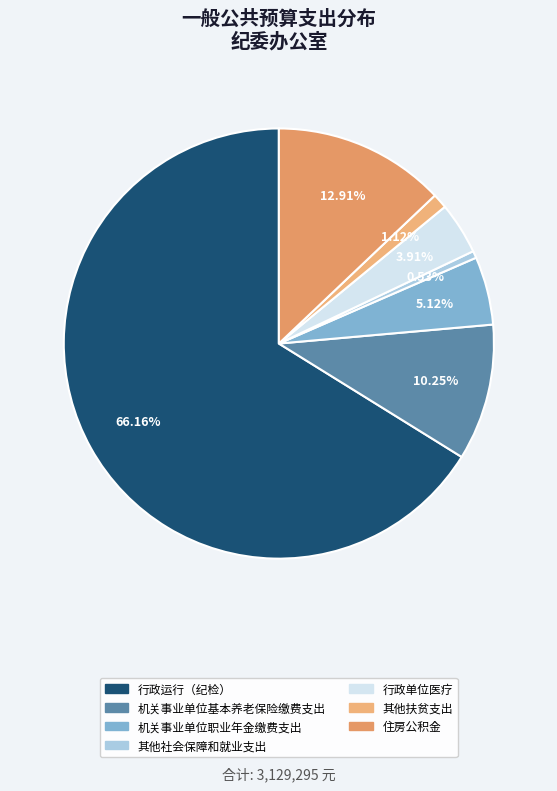

Does 其他扶贫支出 account for over 50% of the chart?

No